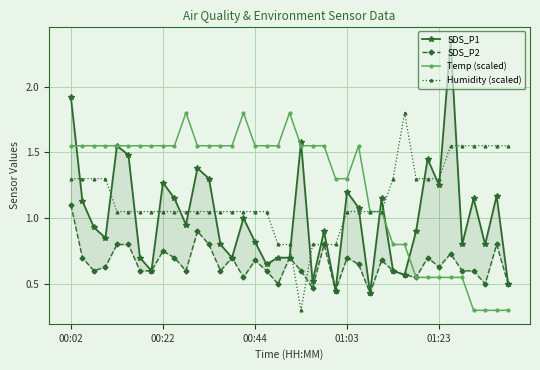

Reading left to right, list all the values displayed in this chart.

SDS_P1: 1.9	1.1	0.9	0.8	1.6	1.5	0.7	0.6	1.3	1.1	0.9	1.4	1.3	0.8	0.7	1.0	0.8	0.7	0.7	0.7	1.6	0.5	0.9	0.5	1.2	1.1	0.4	1.1	0.6	0.6	0.9	1.4	1.2	2.4	0.8	1.1	0.8	1.2	0.5
SDS_P2: 1.1	0.7	0.6	0.6	0.8	0.8	0.6	0.6	0.8	0.7	0.6	0.9	0.8	0.6	0.7	0.6	0.7	0.6	0.5	0.7	0.6	0.5	0.8	0.5	0.7	0.7	0.4	0.7	0.6	0.6	0.6	0.7	0.6	0.7	0.6	0.6	0.5	0.8	0.5
Temp (scaled): 1.5	1.5	1.5	1.5	1.5	1.5	1.5	1.5	1.5	1.5	1.8	1.5	1.5	1.5	1.5	1.8	1.5	1.5	1.5	1.8	1.5	1.5	1.5	1.3	1.3	1.5	1.0	1.0	0.8	0.8	0.5	0.5	0.5	0.5	0.5	0.3	0.3	0.3	0.3
Humidity (scaled): 1.3	1.3	1.3	1.3	1.0	1.0	1.0	1.0	1.0	1.0	1.0	1.0	1.0	1.0	1.0	1.0	1.0	1.0	0.8	0.8	0.3	0.8	0.8	0.8	1.0	1.0	1.0	1.0	1.3	1.8	1.3	1.3	1.3	1.5	1.5	1.5	1.5	1.5	1.5